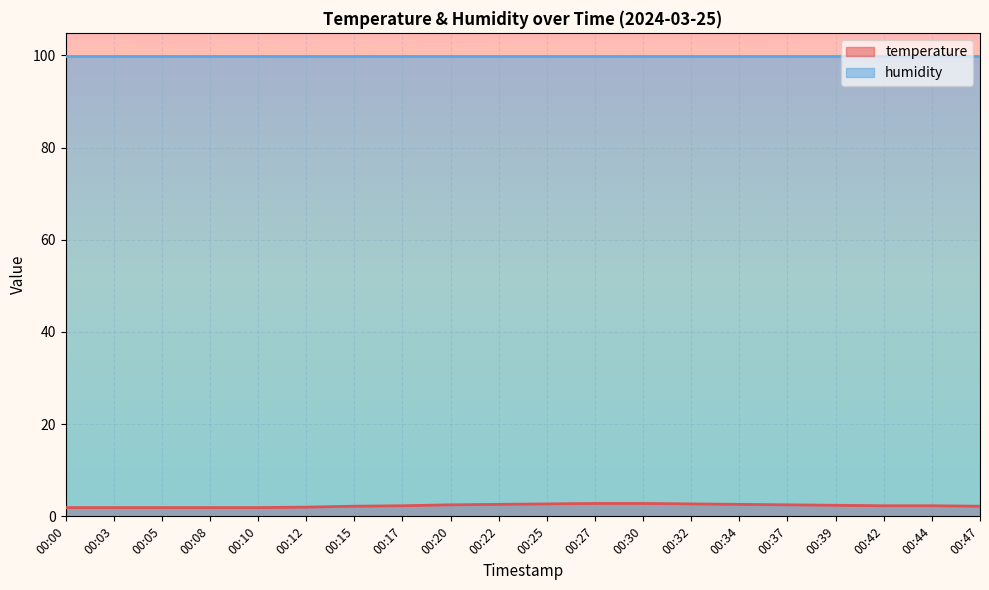

What is the value of the 1st point from the left?

1.9